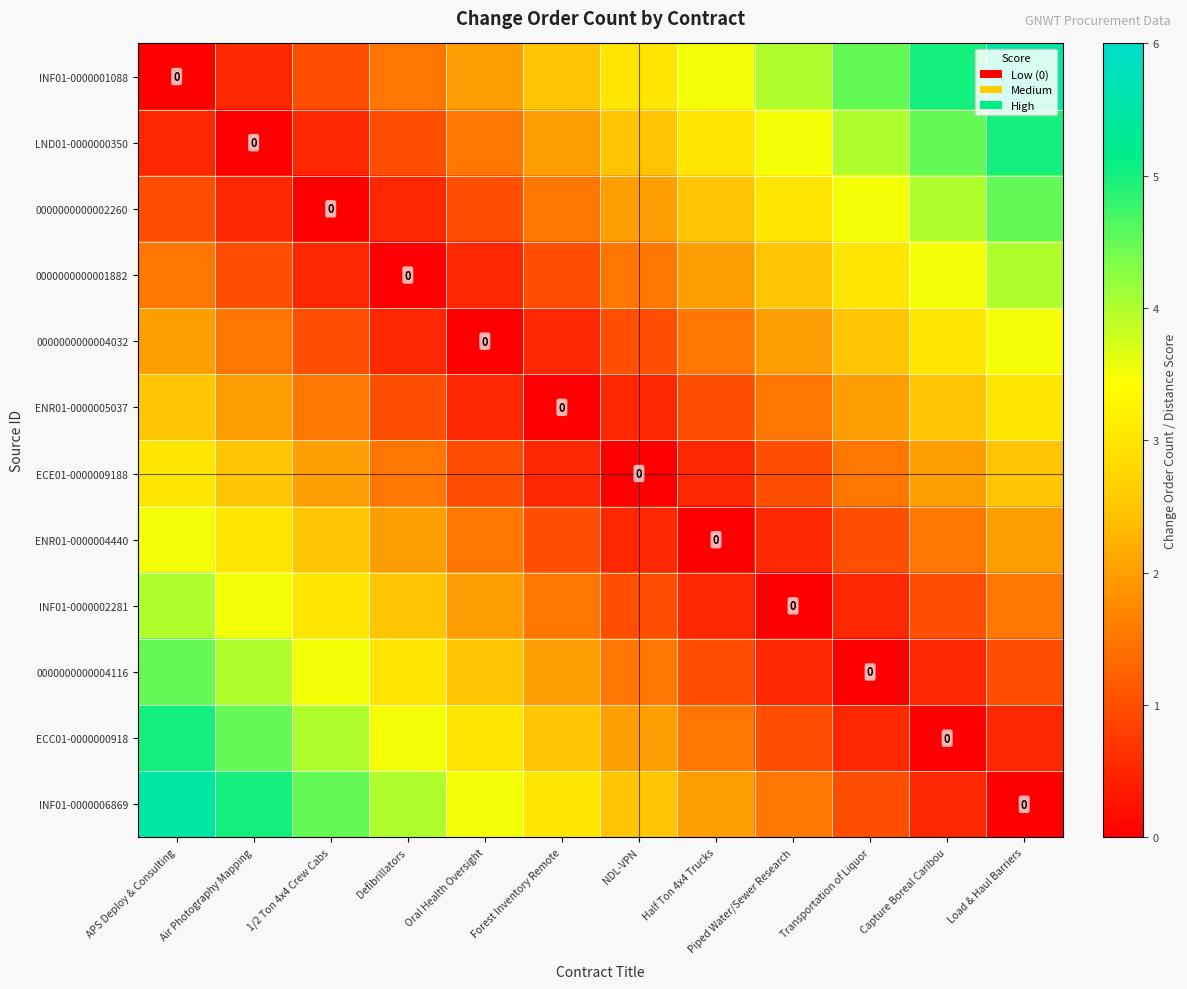

At which label does 0000000000004116 first exceed 2?

APS Deploy & Consulting